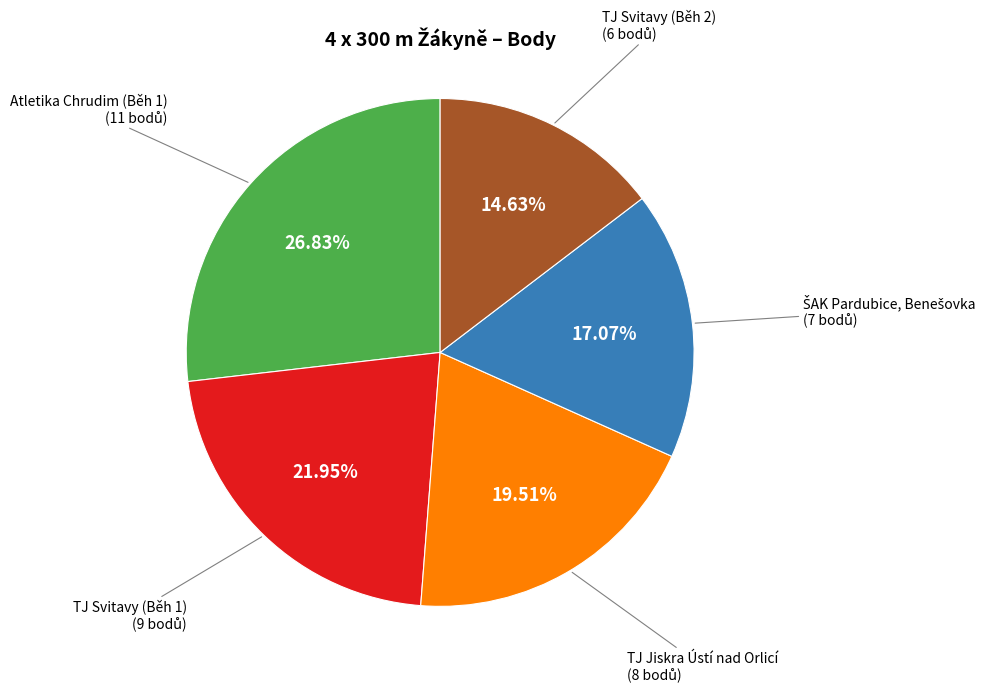

Is there any slice that represents more than half of the pie?

No